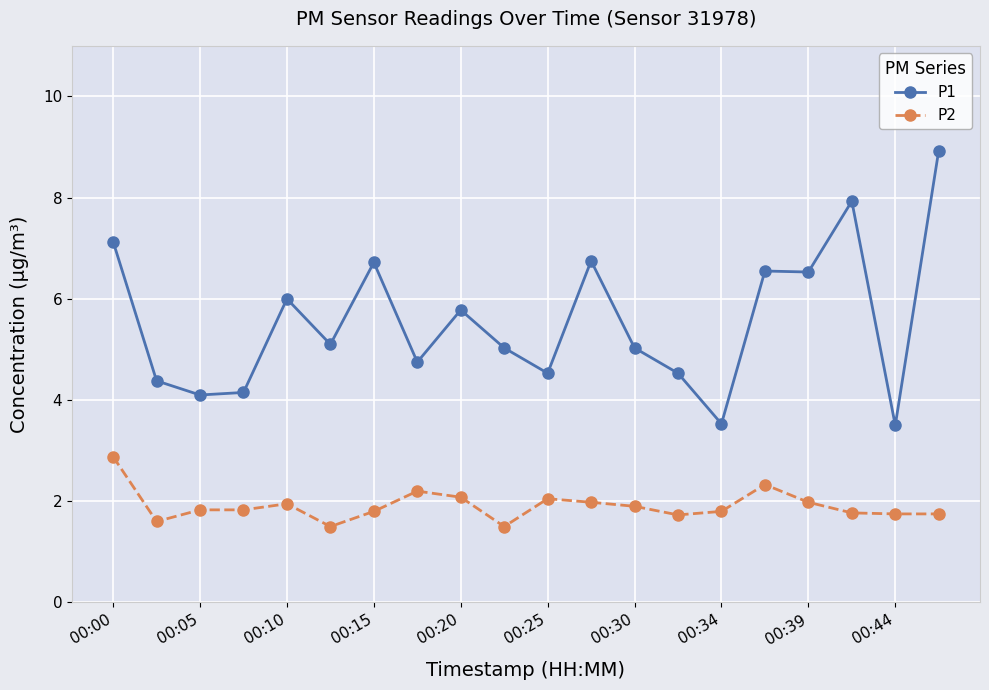

List the series in order of their peak value, lowest first.

P2, P1